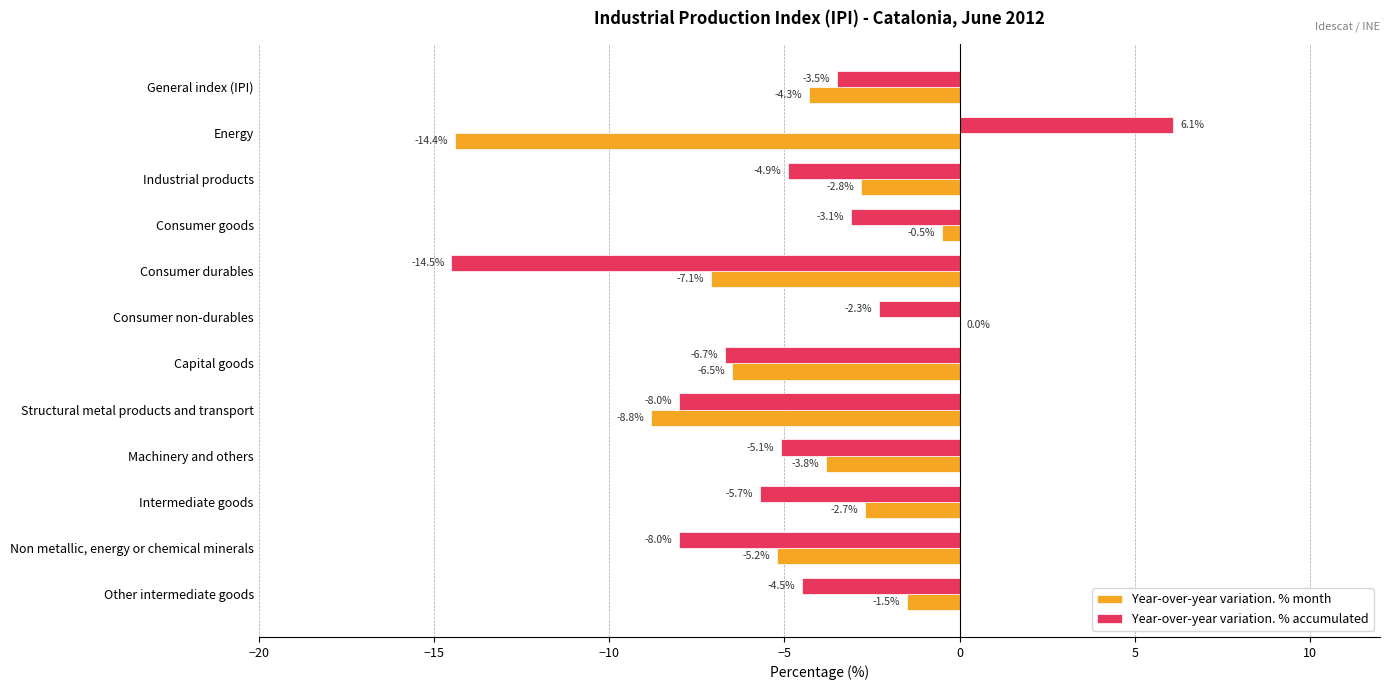

Is it true that Year-over-year variation. % month equals -3.8 at Machinery and others?

True